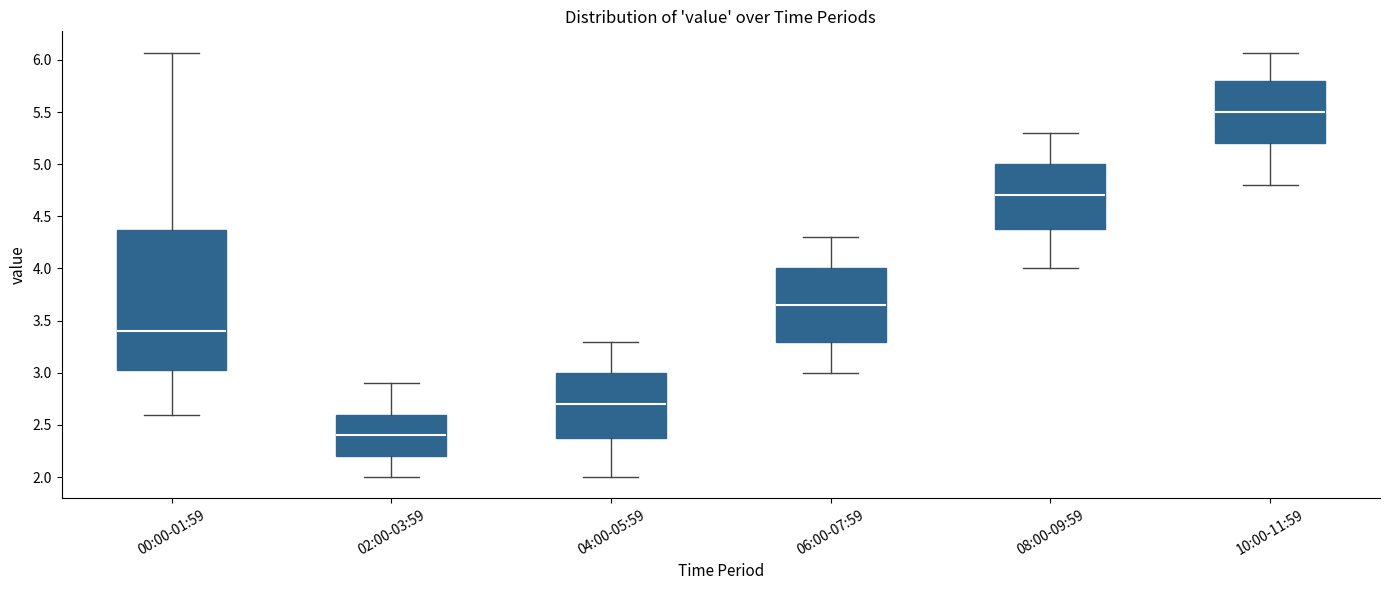

Where does the lower whisker of the box for 08:00-09:59 end on the y-axis? The values are not printed on the chart, so give them approximately, as read against the axis.

4.00